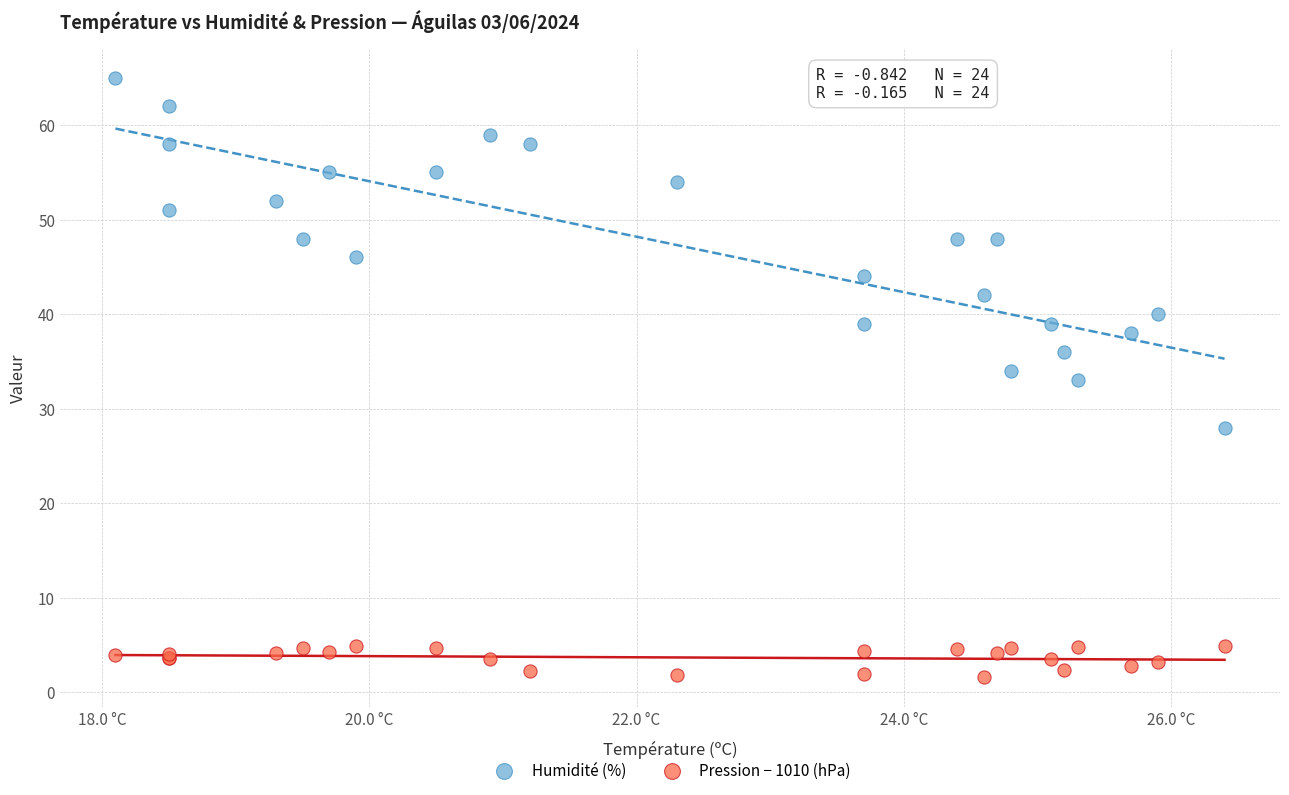

Which series contains the lowest Y value?

Pression − 1010 (hPa)